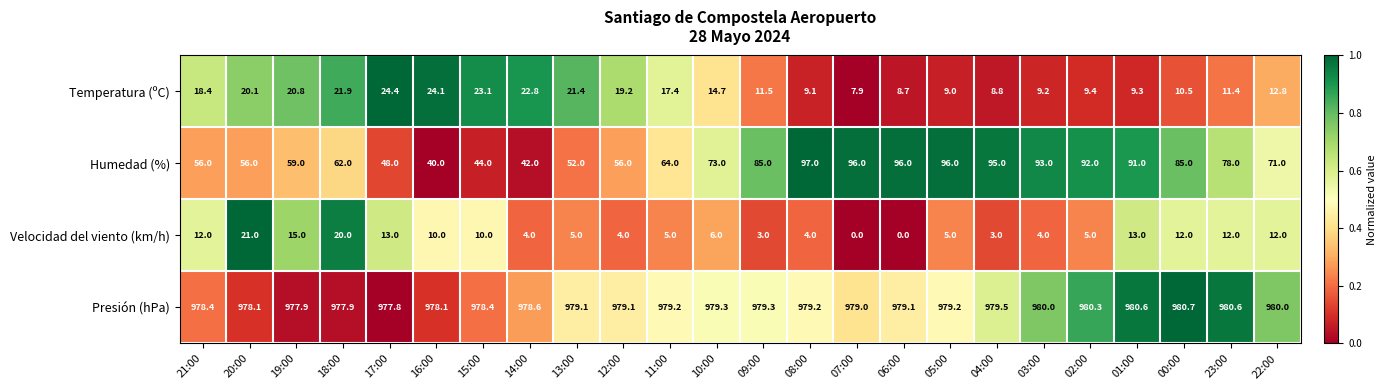

Which series has the largest total across all categories?

Presión (hPa)